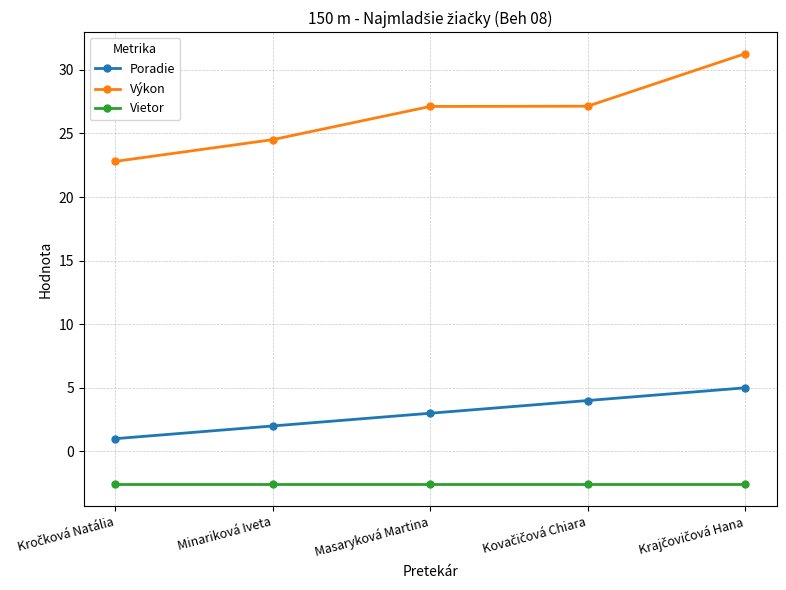

What is the total value across all series at Minariková Iveta?

23.9